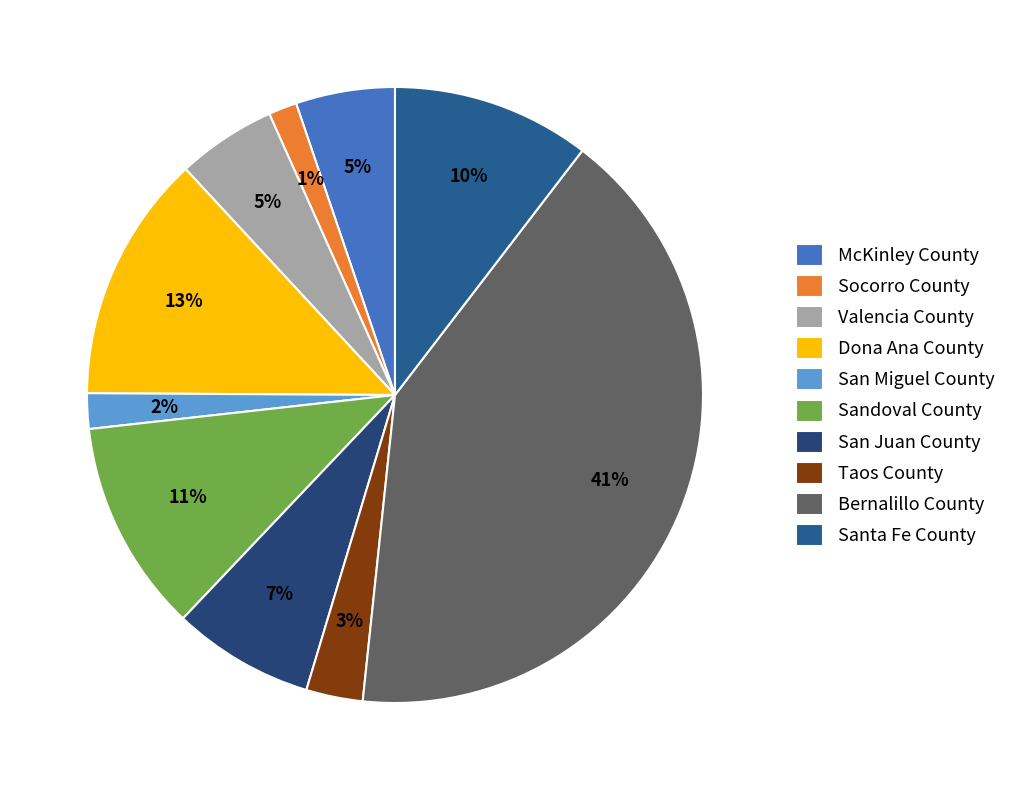

Does any single category account for the majority?

No